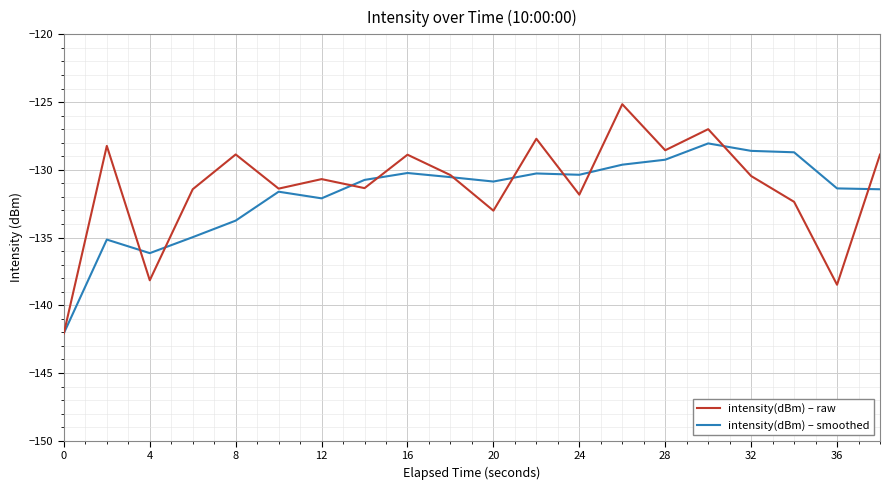

Which series has the largest range (max minus min)?

intensity(dBm) – raw